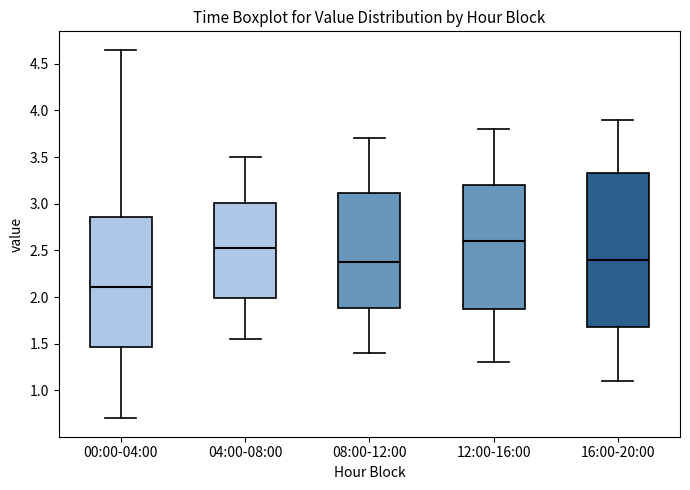

Reading left to right, read every box against the y-axis: the position of its median line, the range the box covers, and the ends of its whiskers. The values are not printed on the chart, so give them approximately, as read against the axis.

00:00-04:00: median 2.10, box 1.45 to 2.85, whiskers 0.70 to 4.65
04:00-08:00: median 2.55, box 2.00 to 3.00, whiskers 1.55 to 3.50
08:00-12:00: median 2.40, box 1.90 to 3.10, whiskers 1.40 to 3.70
12:00-16:00: median 2.60, box 1.90 to 3.20, whiskers 1.30 to 3.80
16:00-20:00: median 2.40, box 1.70 to 3.35, whiskers 1.10 to 3.90